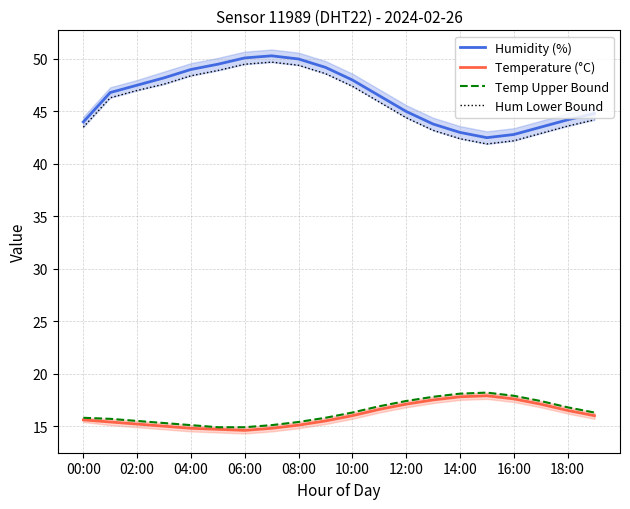

What are all the series names shown in the legend?

Humidity (%), Temperature (°C), Temp Upper Bound, Hum Lower Bound